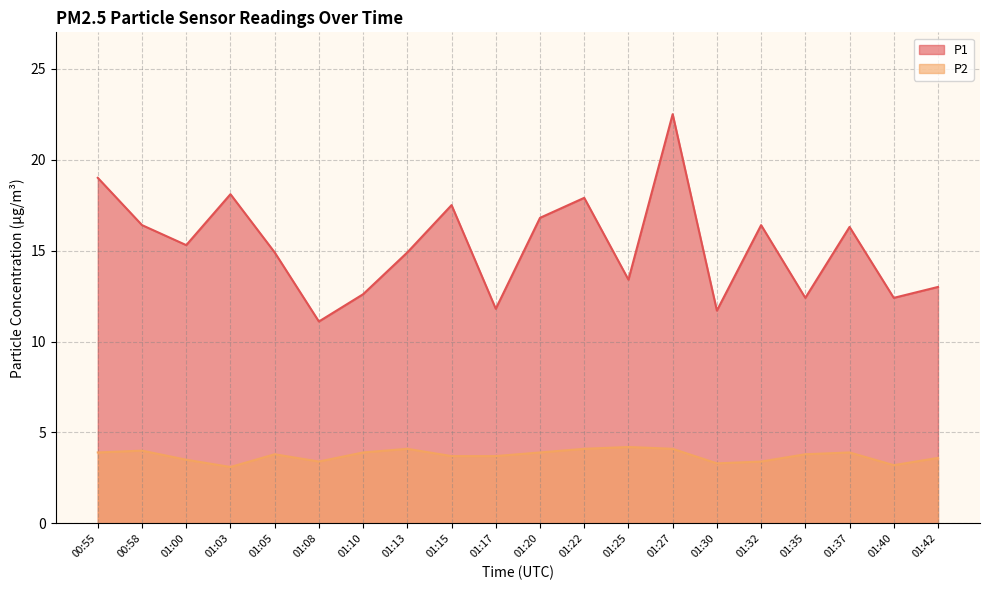

What are all the series names shown in the legend?

P1, P2